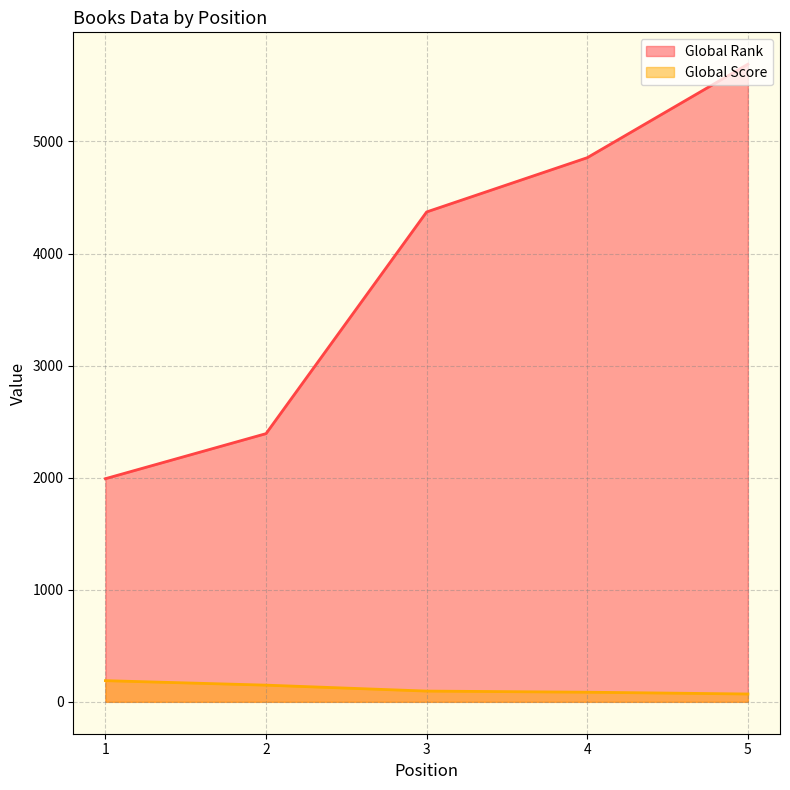

Reading right to left, what are all the values shown in this chart?

Global Rank: 5=5689	4=4855	3=4371	2=2393	1=1991
Global Score: 5=70	4=86	3=96	2=149	1=189